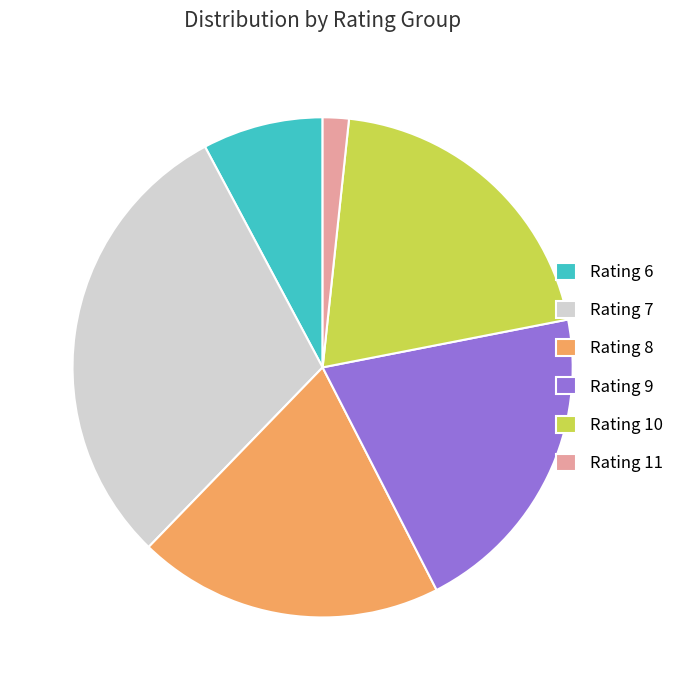

Is there any slice that represents more than half of the pie?

No